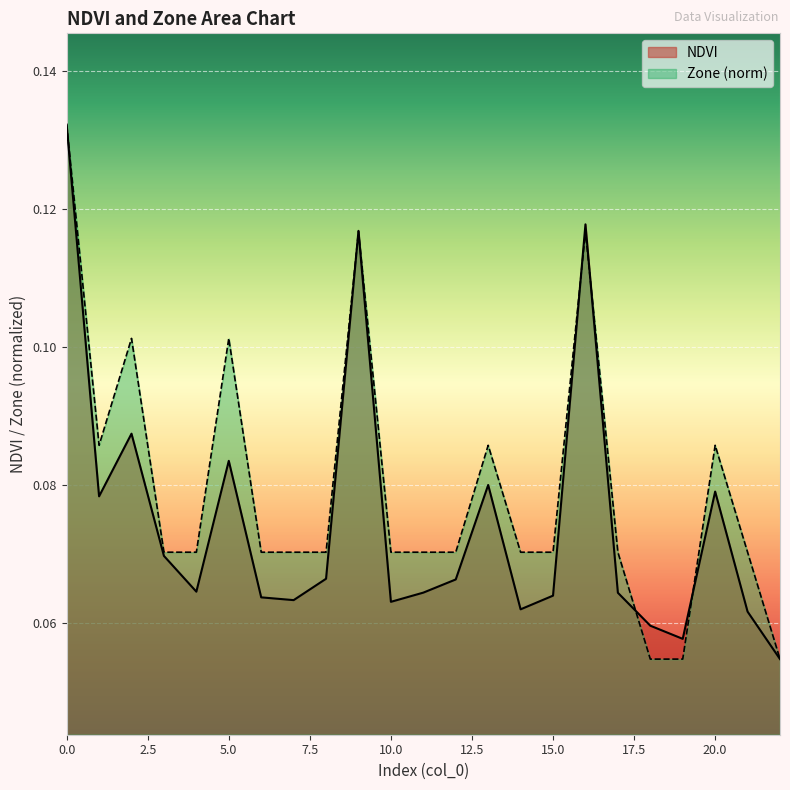

After their last crossing, which series has the higher values: NDVI or Zone?

Zone